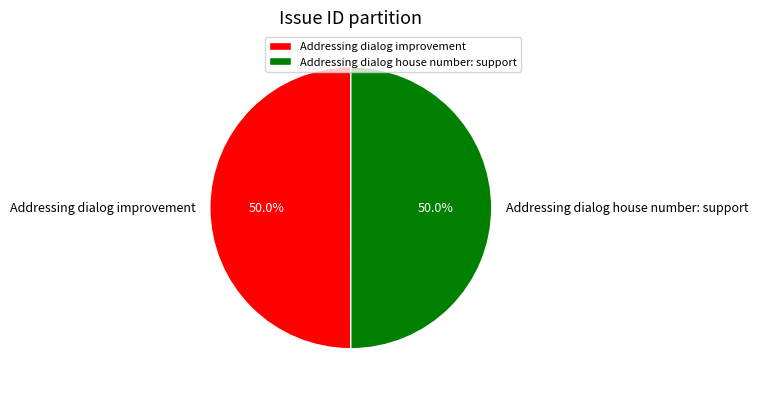

To the nearest percent, what is the combined percentage of Addressing dialog house number: support and Addressing dialog improvement?

100%